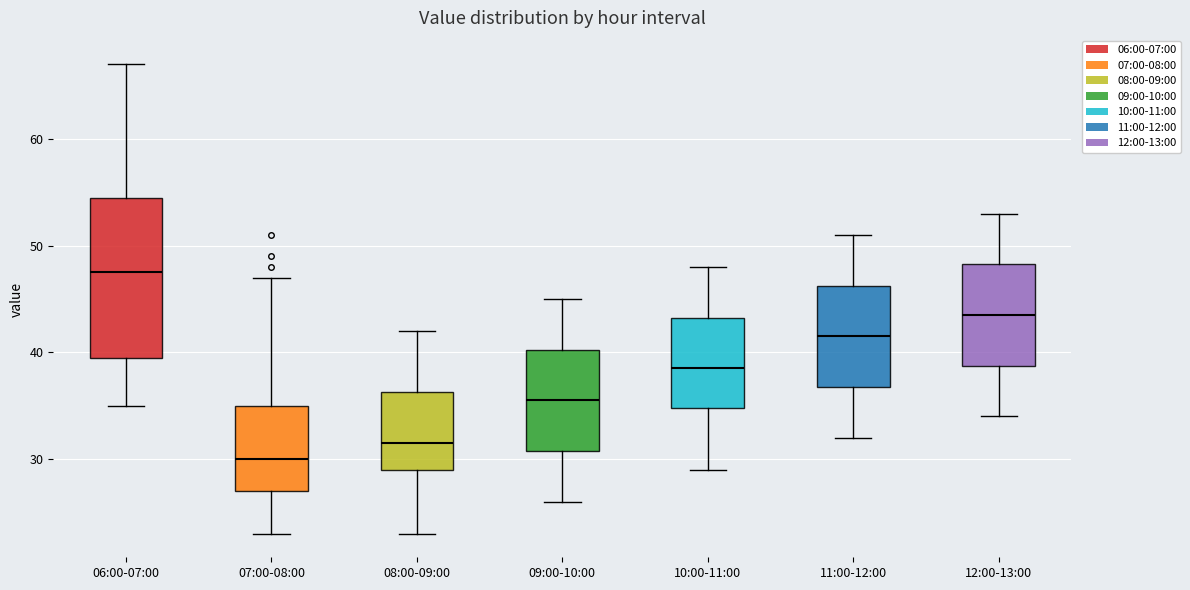

Where does the upper whisker of the box for 08:00-09:00 end on the y-axis? The values are not printed on the chart, so give them approximately, as read against the axis.

42